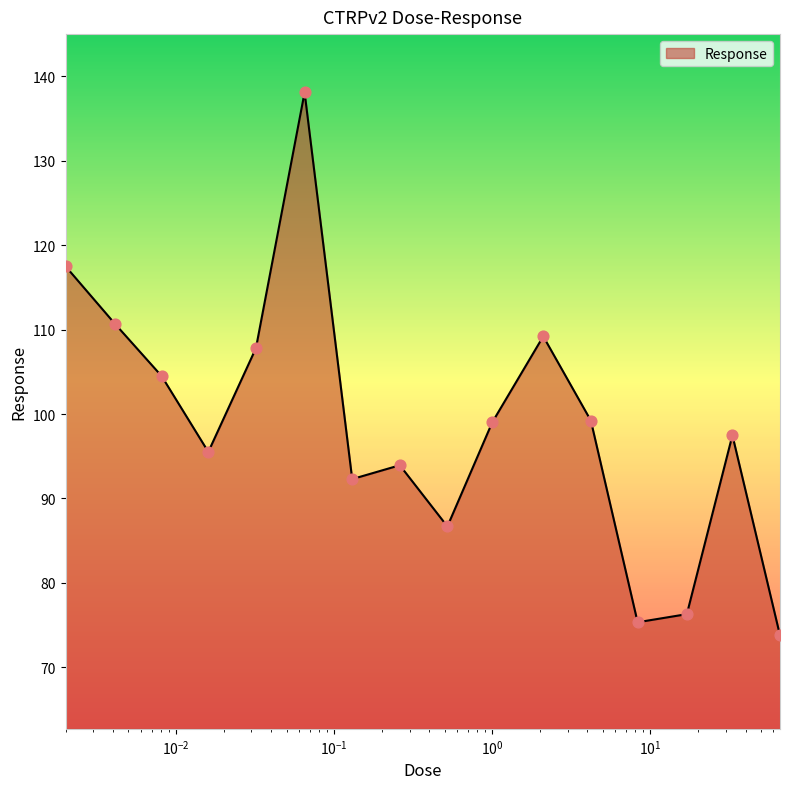

What is the minimum value shown in the chart?

73.8